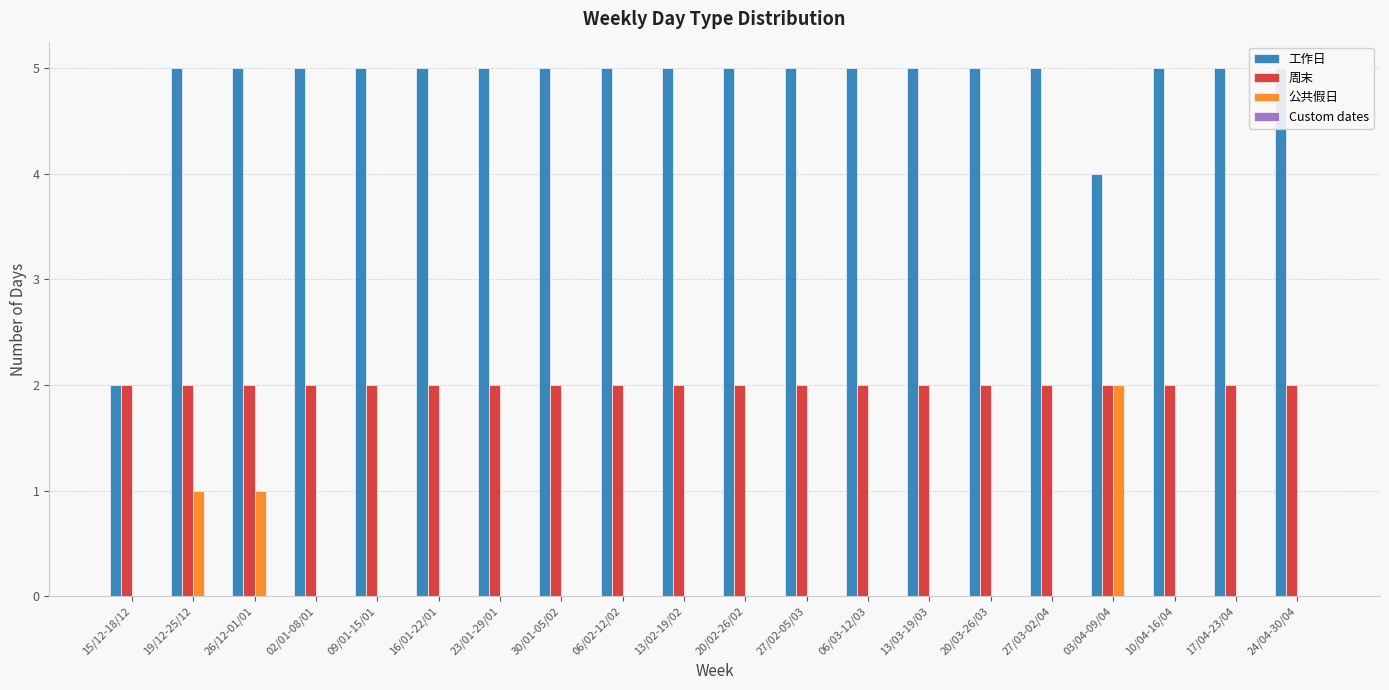

How many data points does each series have?

20